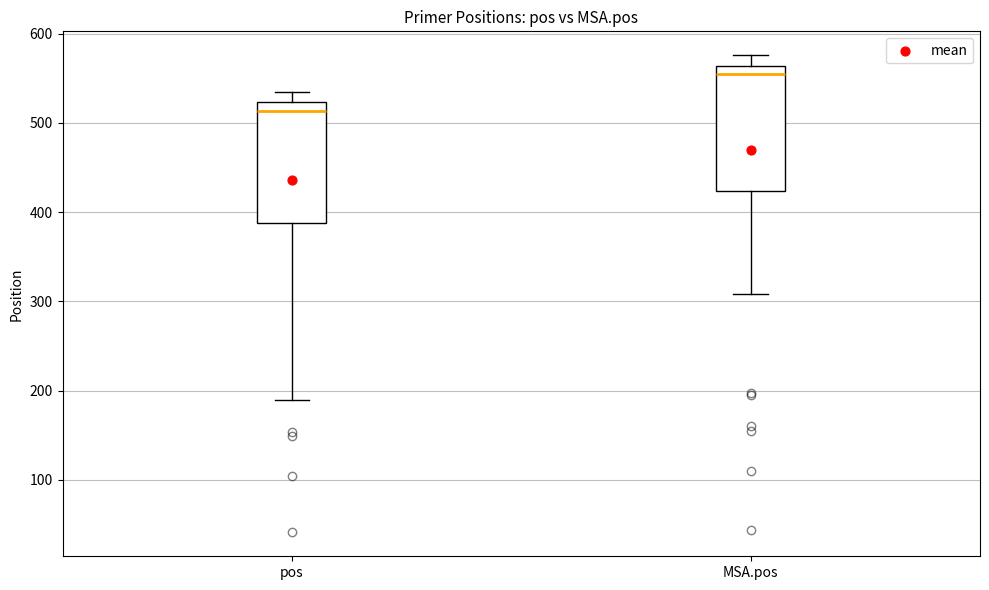

Which box's median line is the lowest?

pos